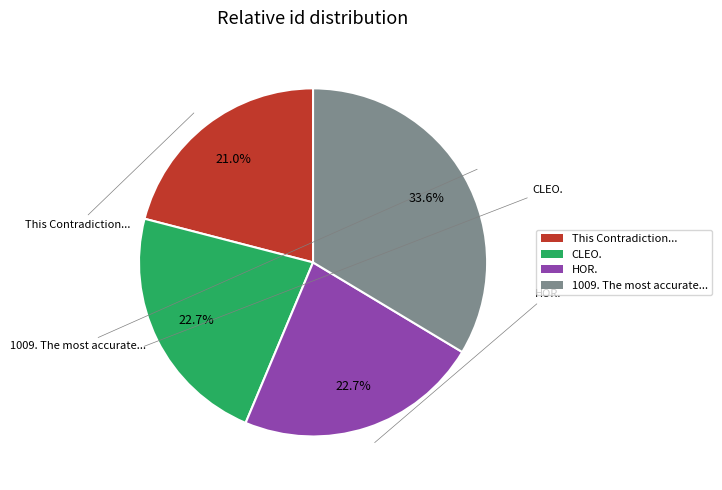

Is there any slice that represents more than half of the pie?

No